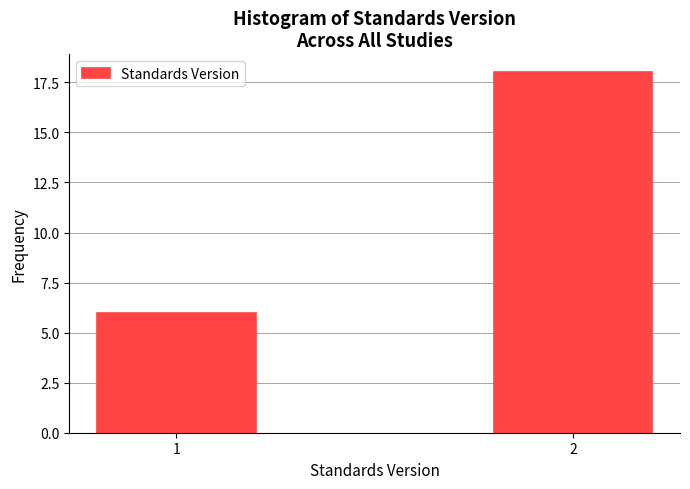

Reading left to right, list all the values displayed in this chart.

6	18